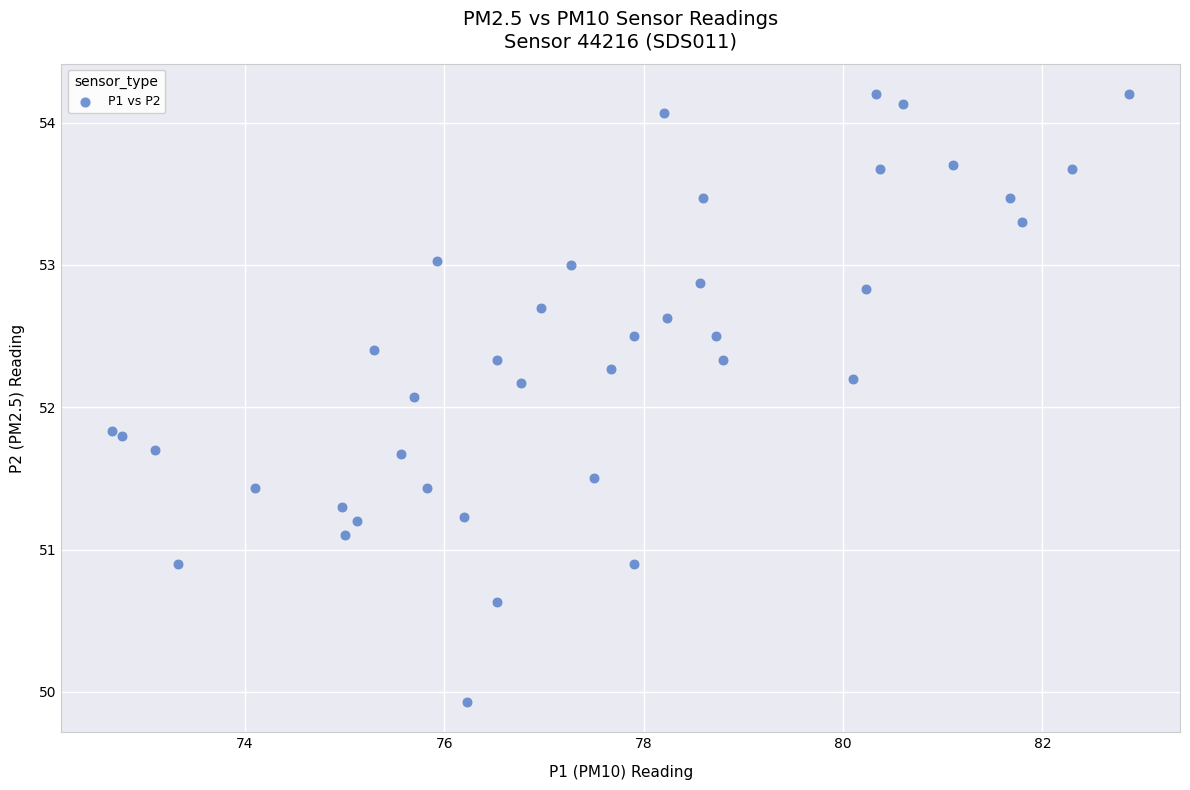

What Y value in the scatter plot is closest to 52?

52.1